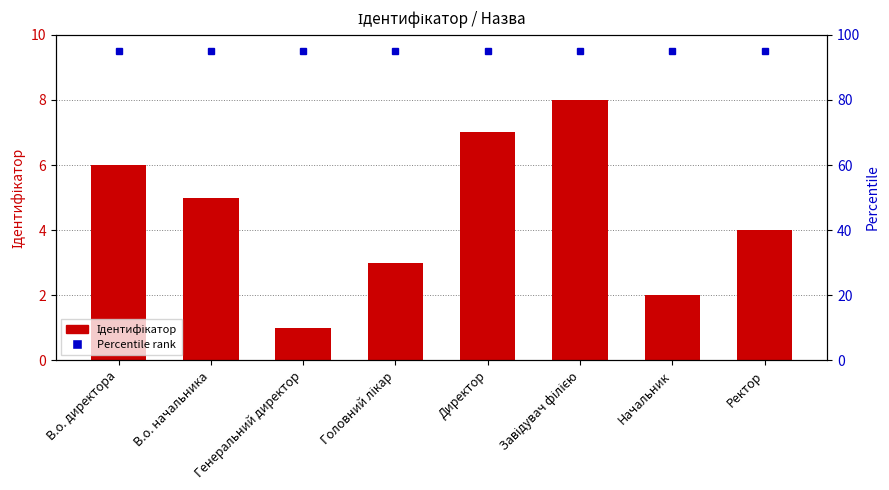

What is the change in value from В.о. начальника to Начальник?

-3